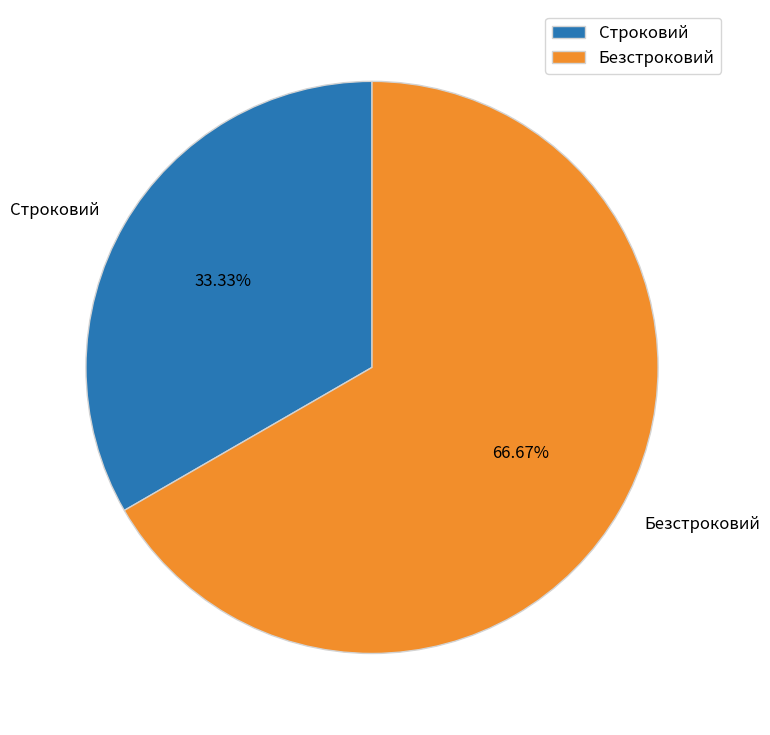

Approximately how many times larger is the value at Строковий compared to Безстроковий?

0.5